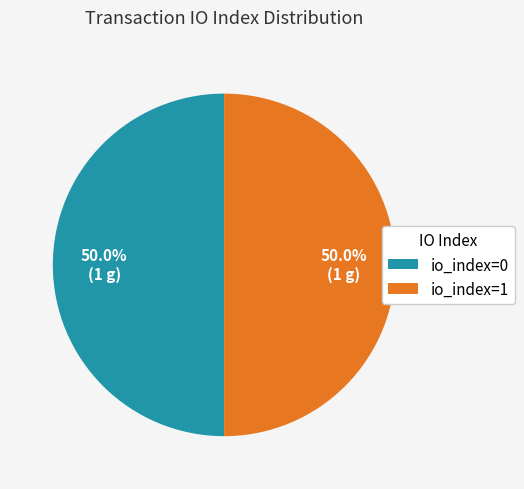

To the nearest percent, what is the difference between the largest and smallest slice percentages?

0%